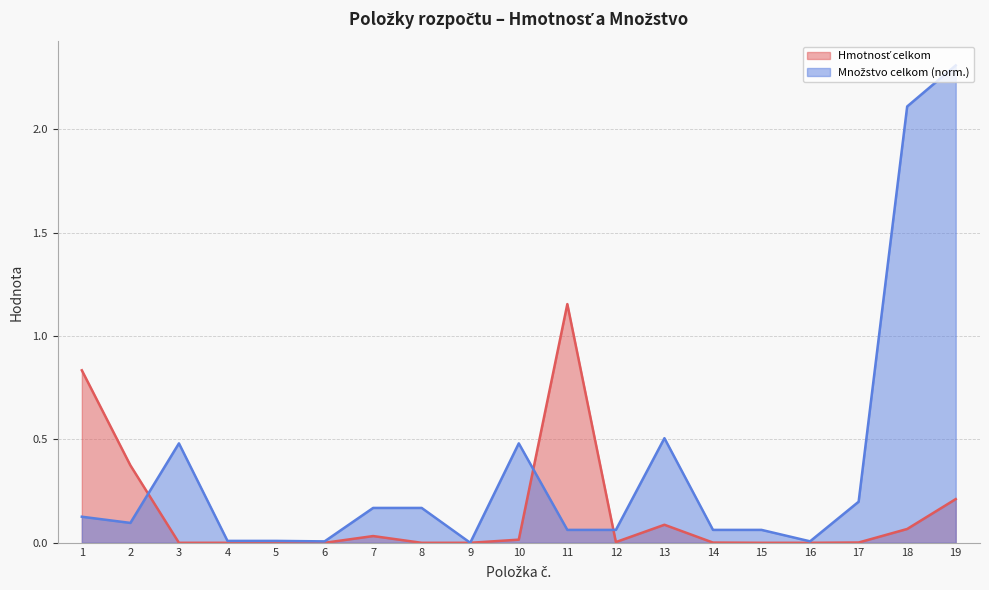

True or false: Hmotnosť celkom and Množstvo celkom cross at least once.

True